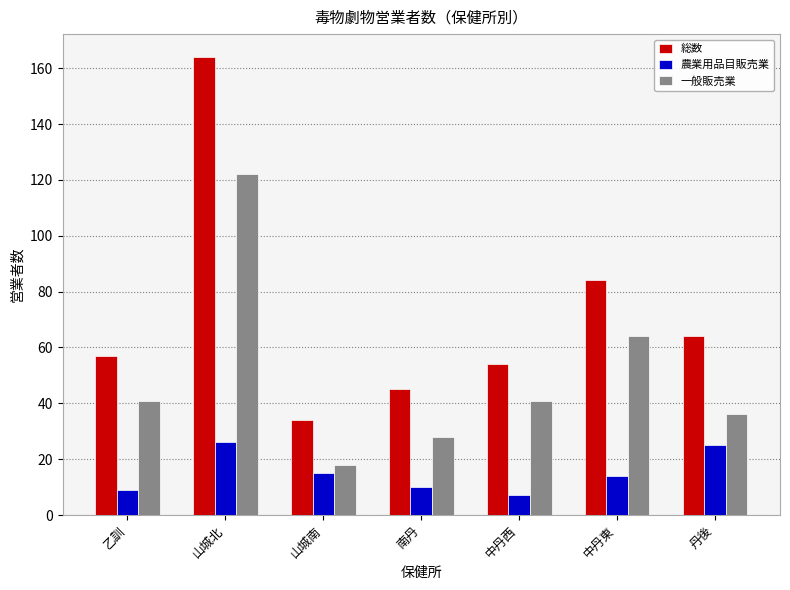

What position from the left is 山城北?

2